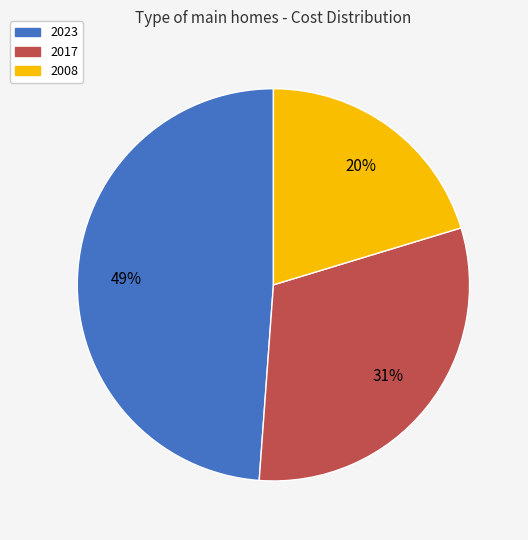

To the nearest percent, what is the average slice percentage?

33%